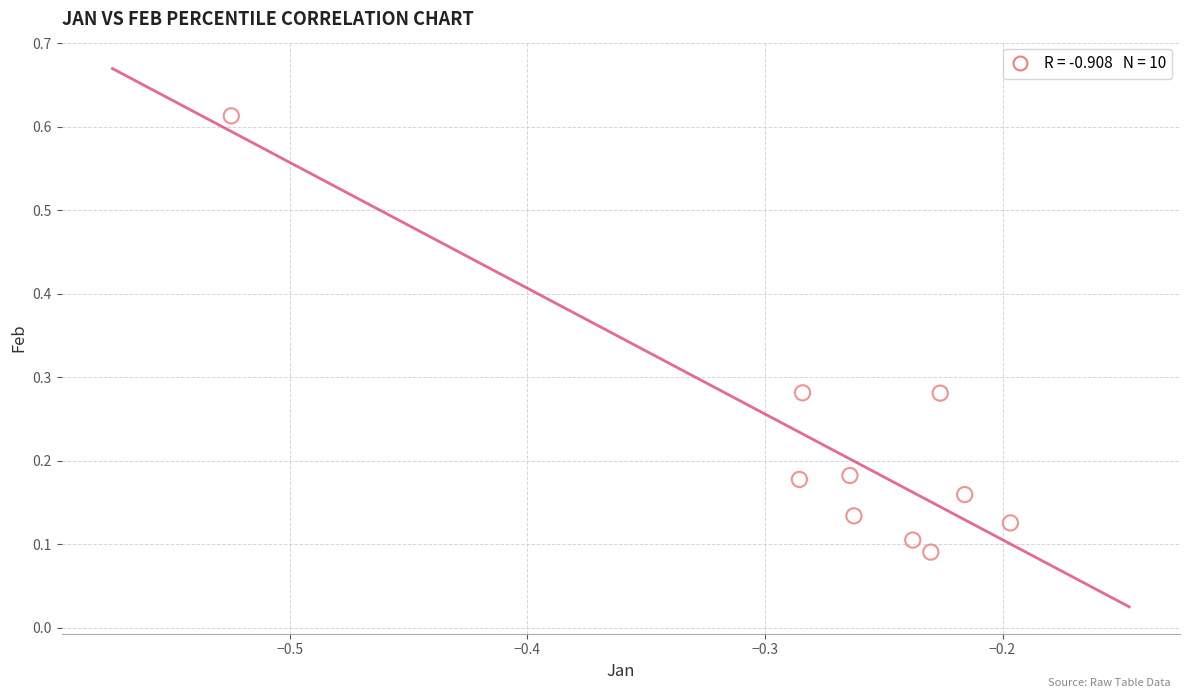

What is the range of Y values (max minus min)?

0.5